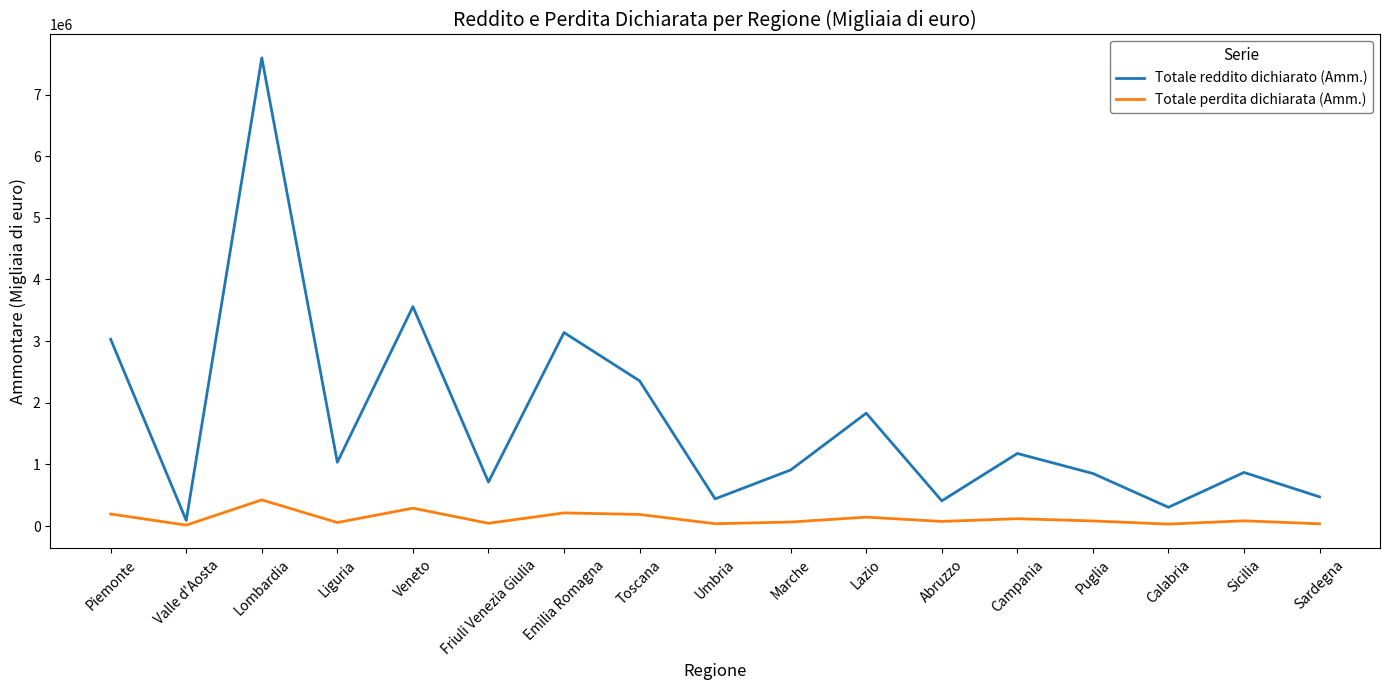

How many distinct data groups are displayed?

2